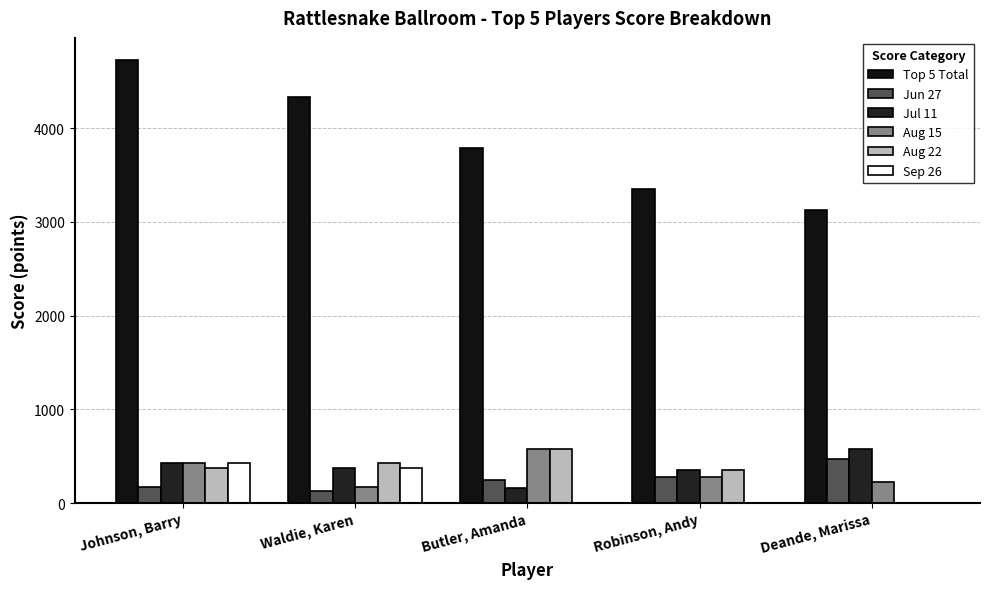

What is the label of the 1st bar from the right?

Deande, Marissa